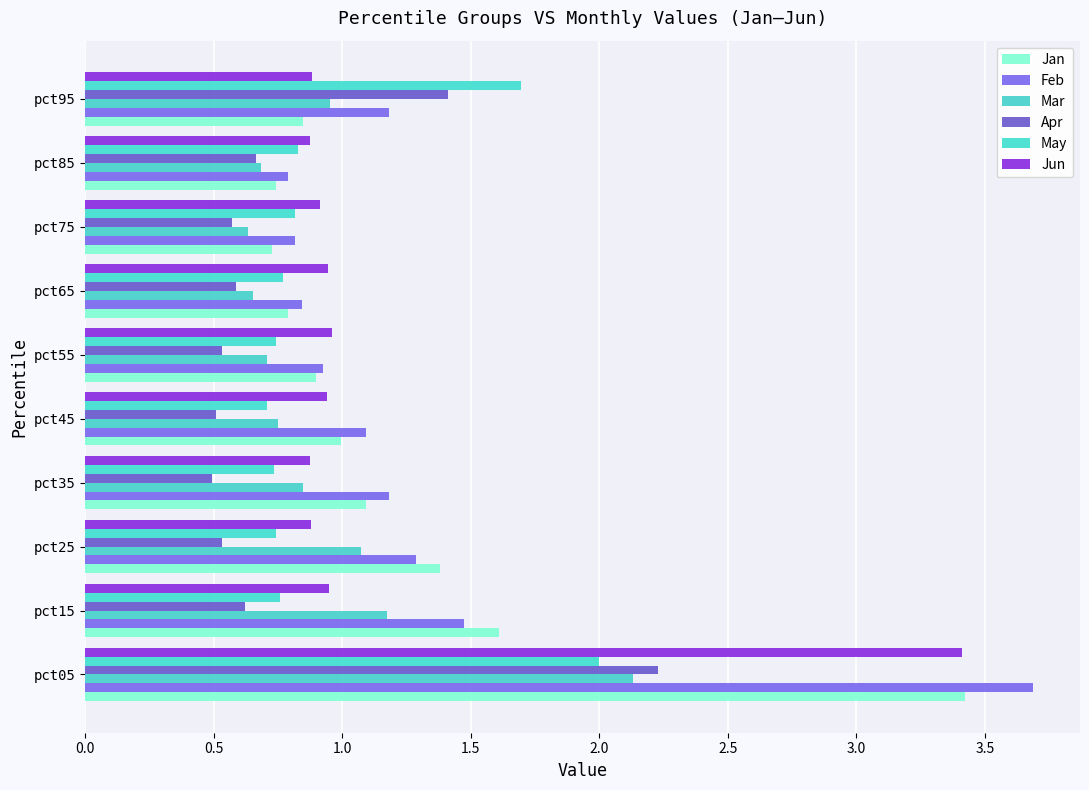

Which series has the largest total across all categories?

Feb